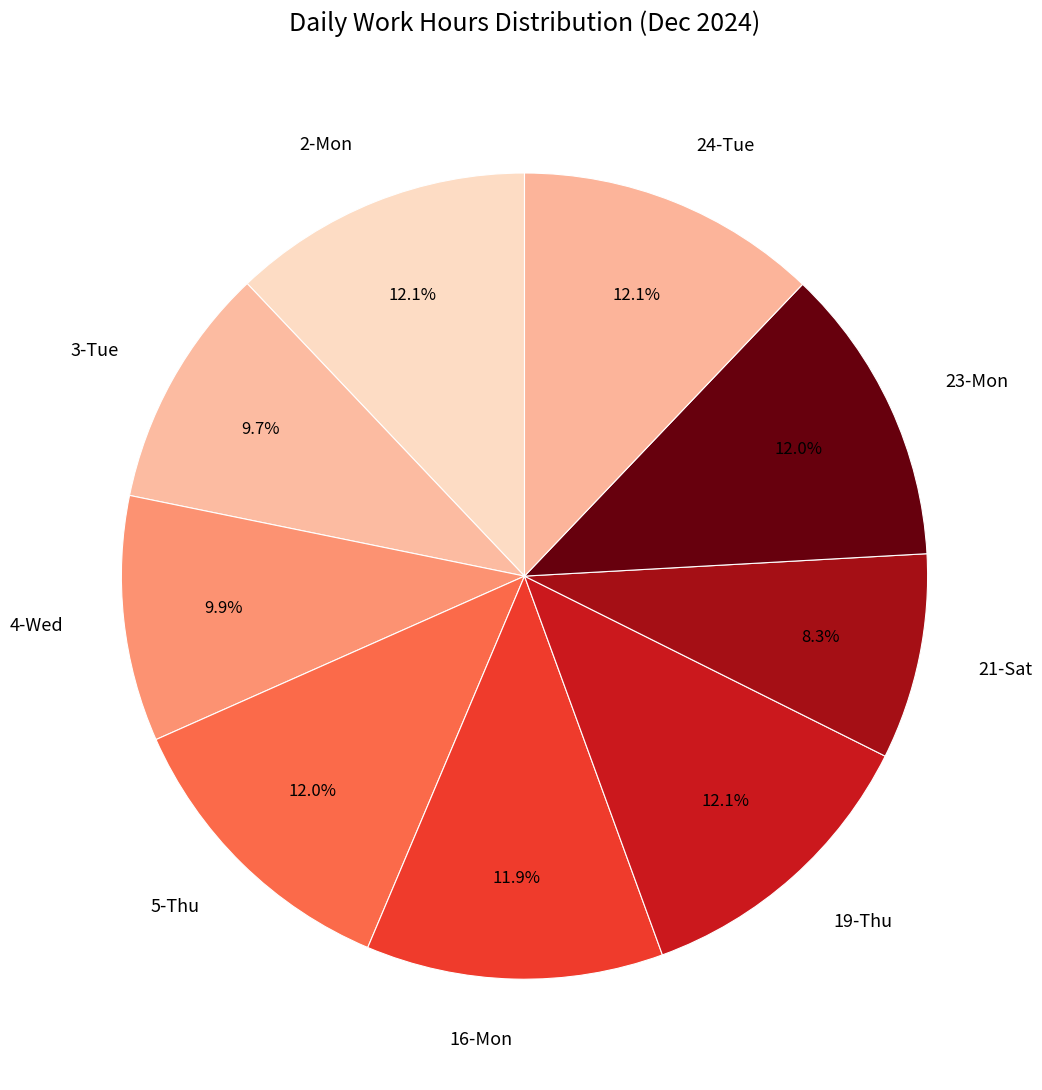

To the nearest percent, what portion does 24-Tue represent?

12%